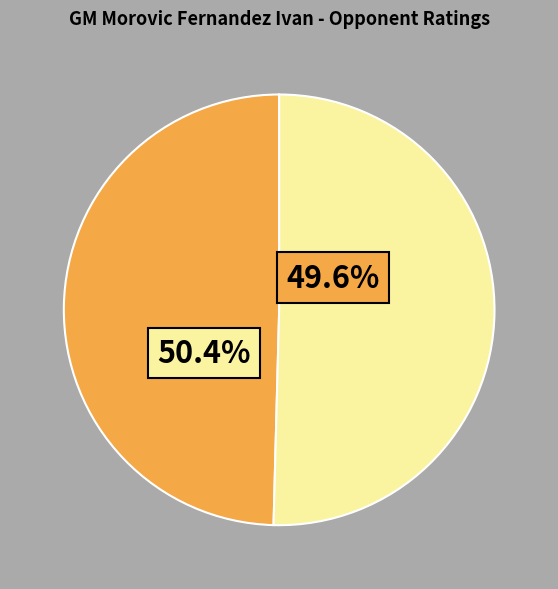

Is there a majority slice in this chart?

Yes